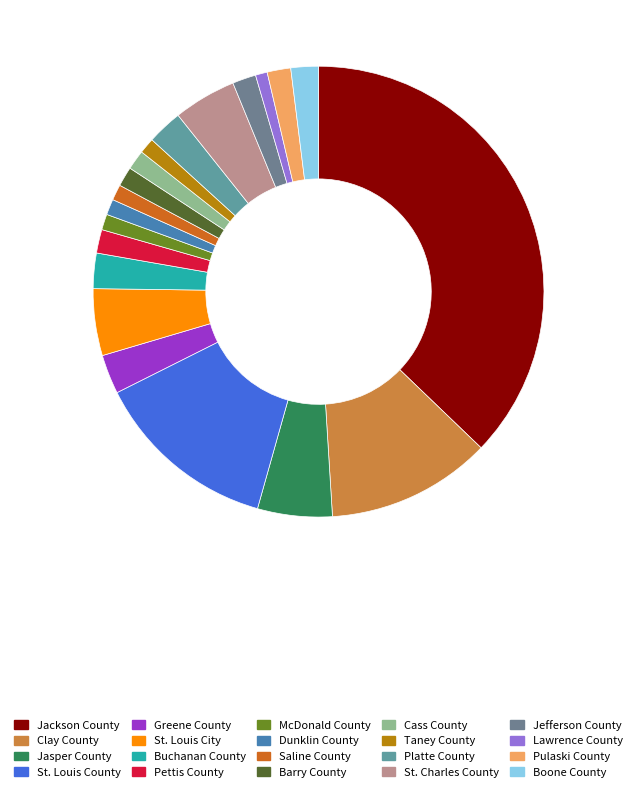

To the nearest percent, what is the difference between the largest and smallest slice percentages?

36%